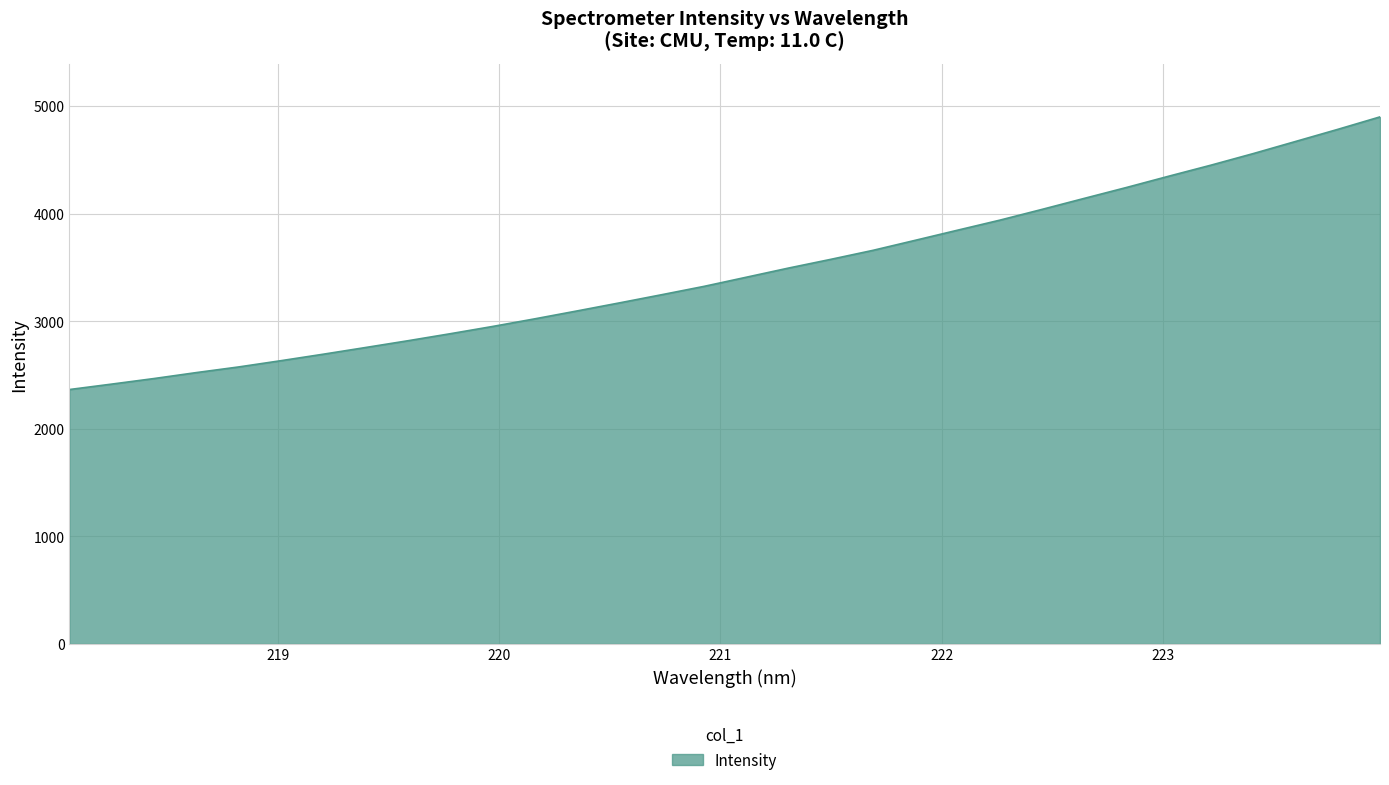

What is the difference between the maximum and minimum values?

2535.7